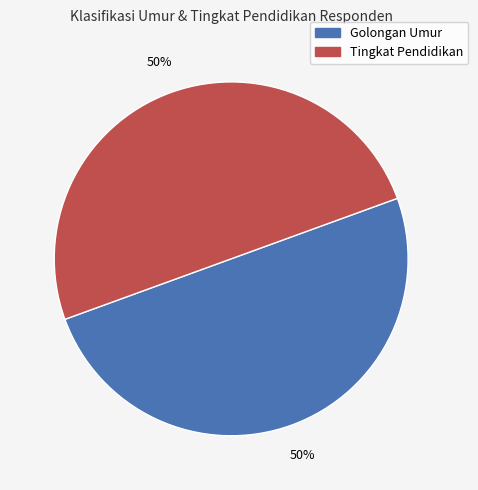

To the nearest percent, what is the difference between the largest and smallest slice percentages?

0%